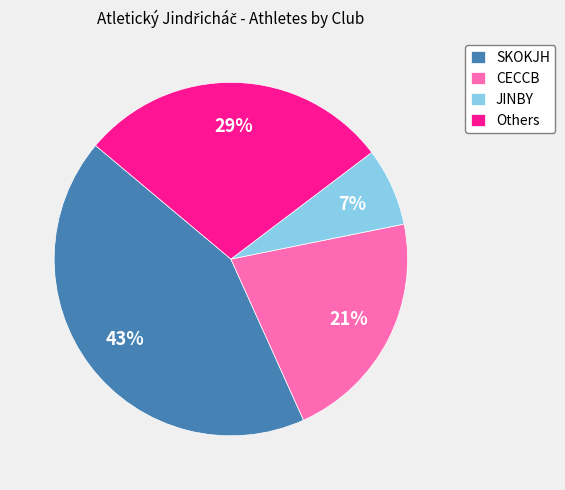

How many slices are in this pie chart?

4